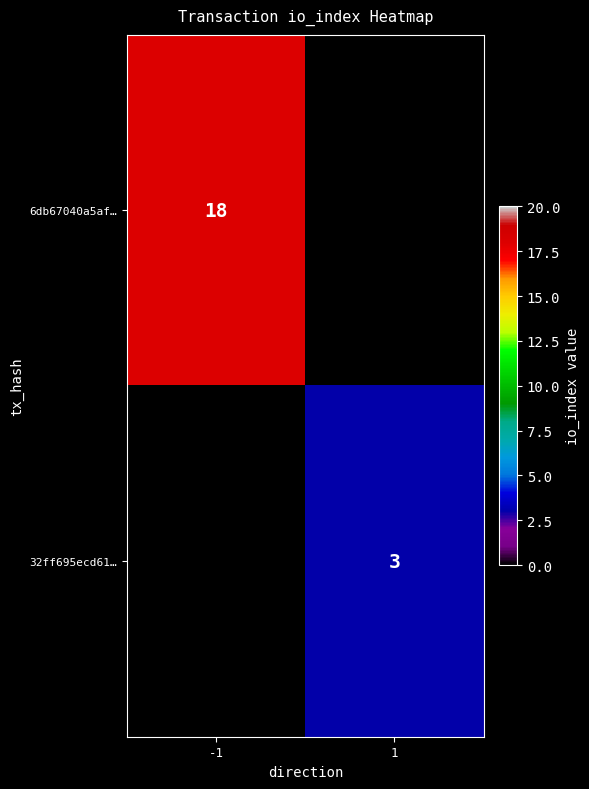

Is the value of 6db67040a5af… at -1 greater than the value of 32ff695ecd61… at 1?

Yes